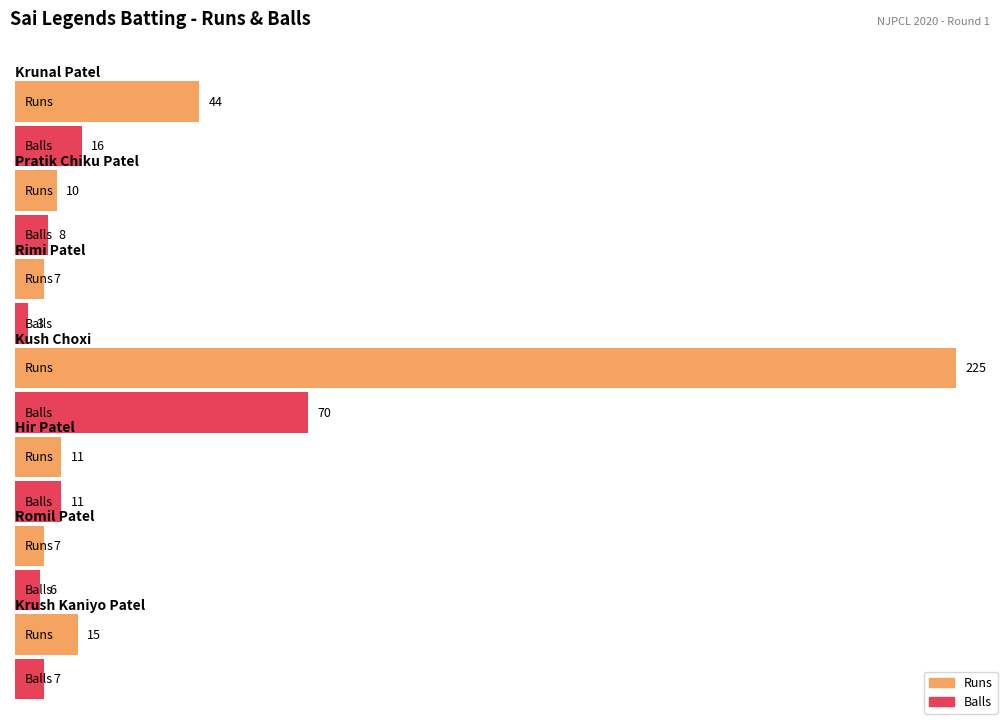

Are the bars horizontal?

Yes